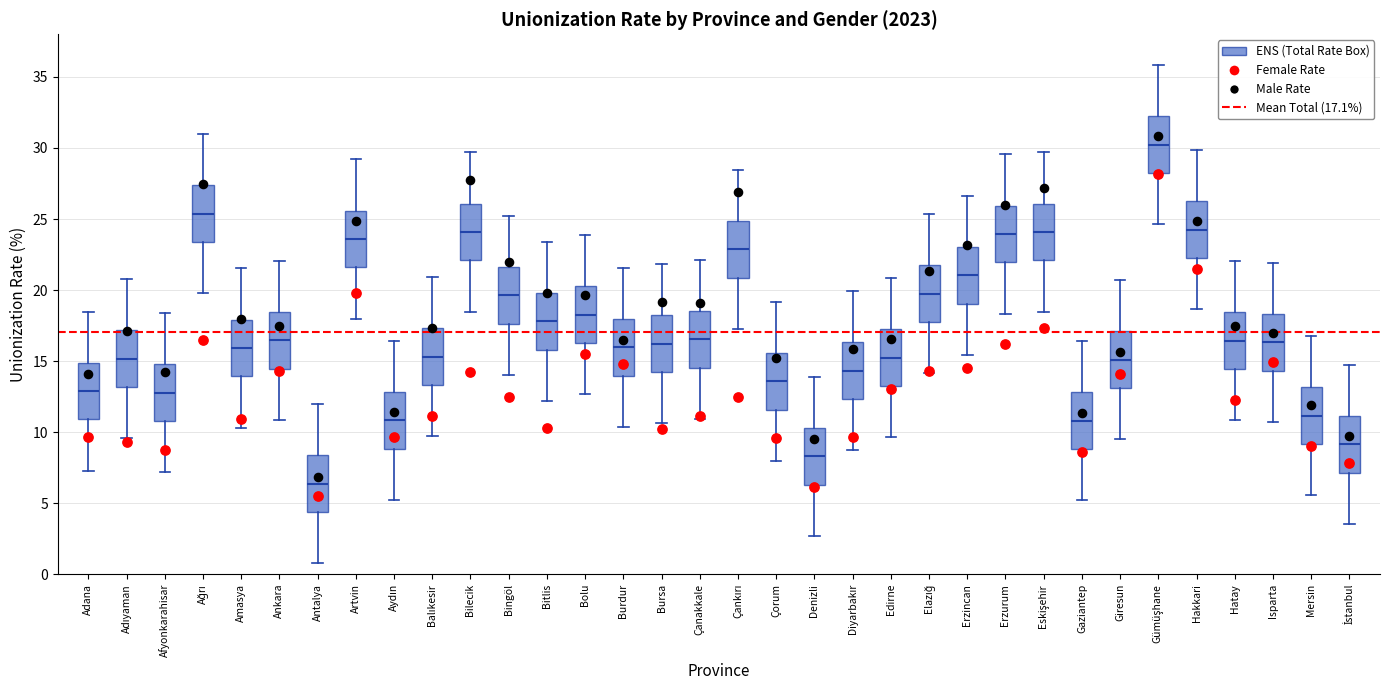

Where does the lower whisker of the box for Hakkari end on the y-axis? The values are not printed on the chart, so give them approximately, as read against the axis.

18.5